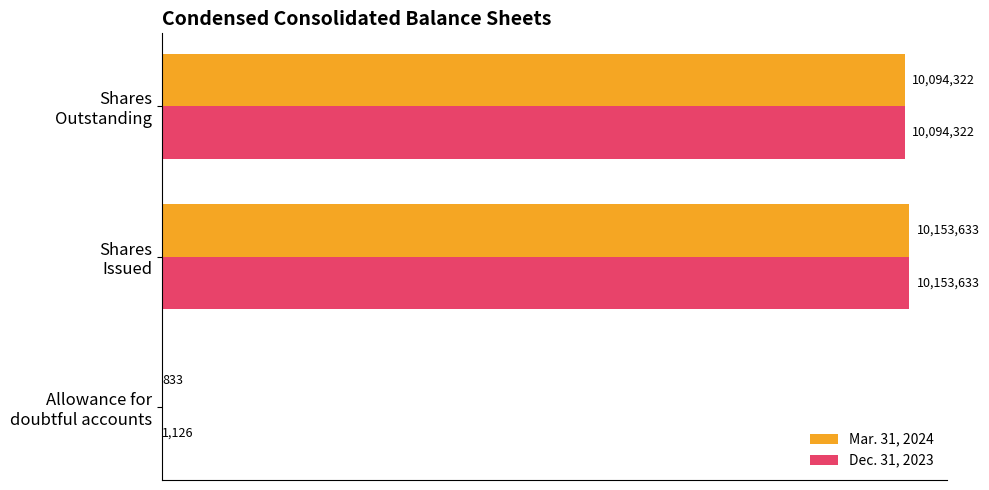

What are all the series names shown in the legend?

Mar. 31, 2024, Dec. 31, 2023